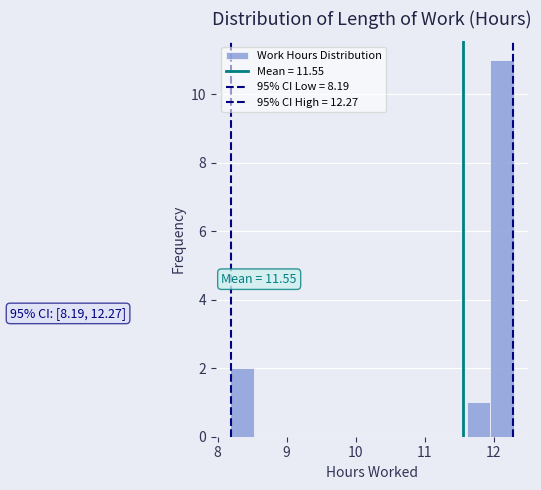

Around what value on the x-axis is the tallest bar? Give the approximate position of its centre, as read against the axis.

12.1